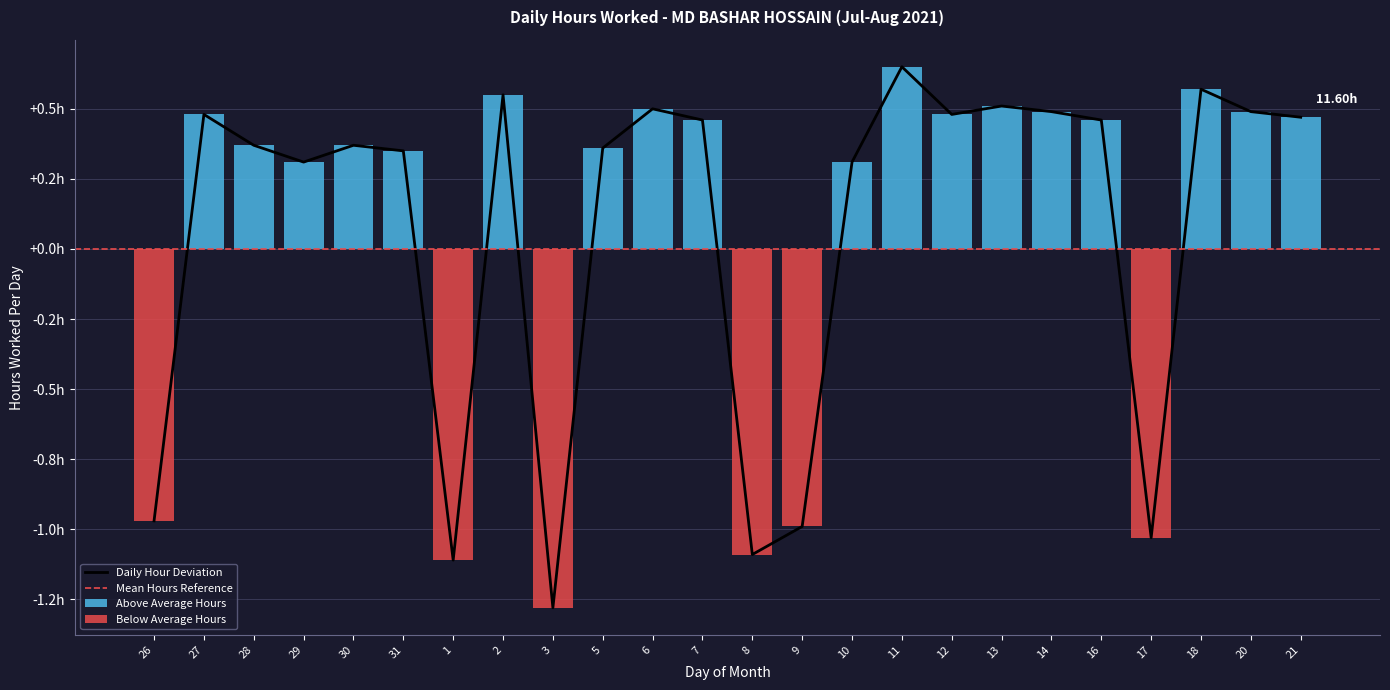

At which category does the chart reach its minimum across all series?

3